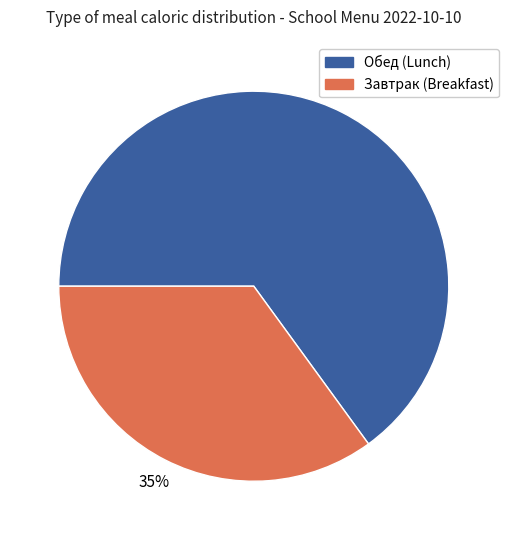

What is the smallest slice in the pie chart?

Завтрак (Breakfast)